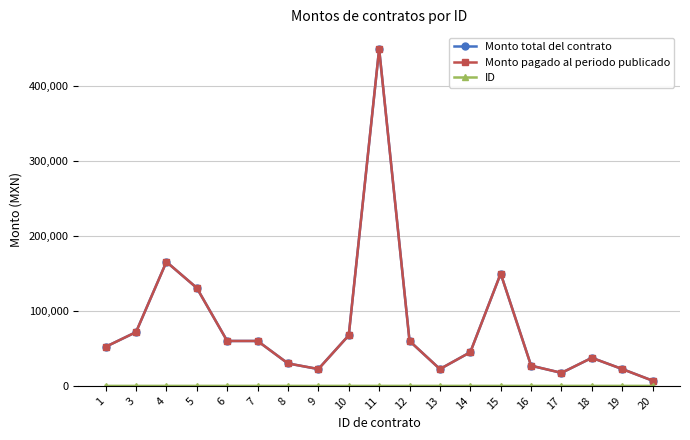

What is the highest value of the Monto pagado al periodo publicado series?

450000.0